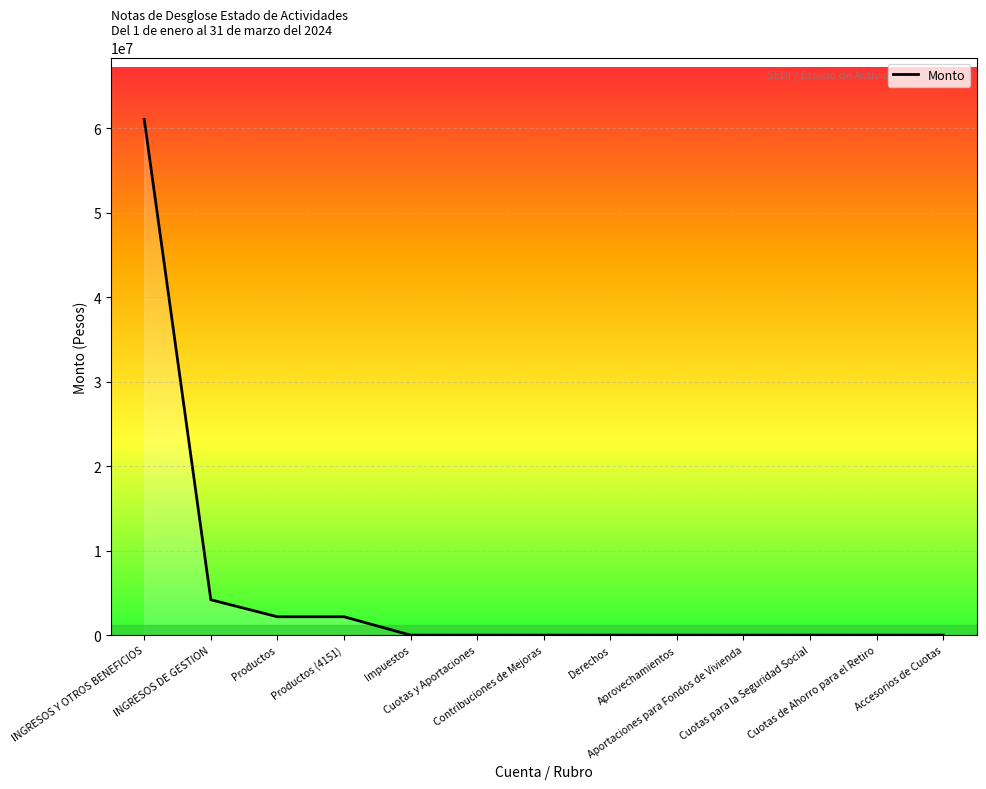

Does the chart have visible grid lines?

Yes